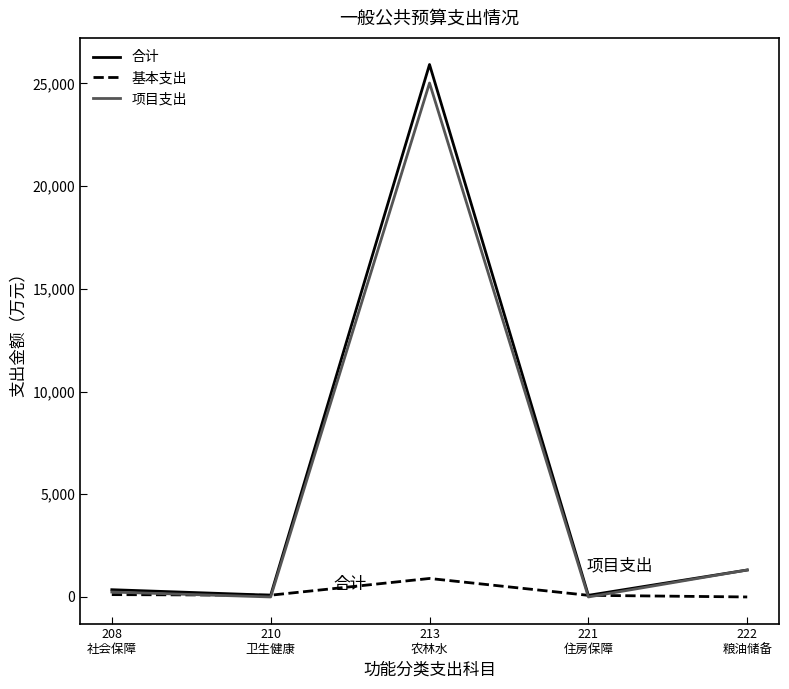

At which category is the sum across all series the highest?

213
农林水